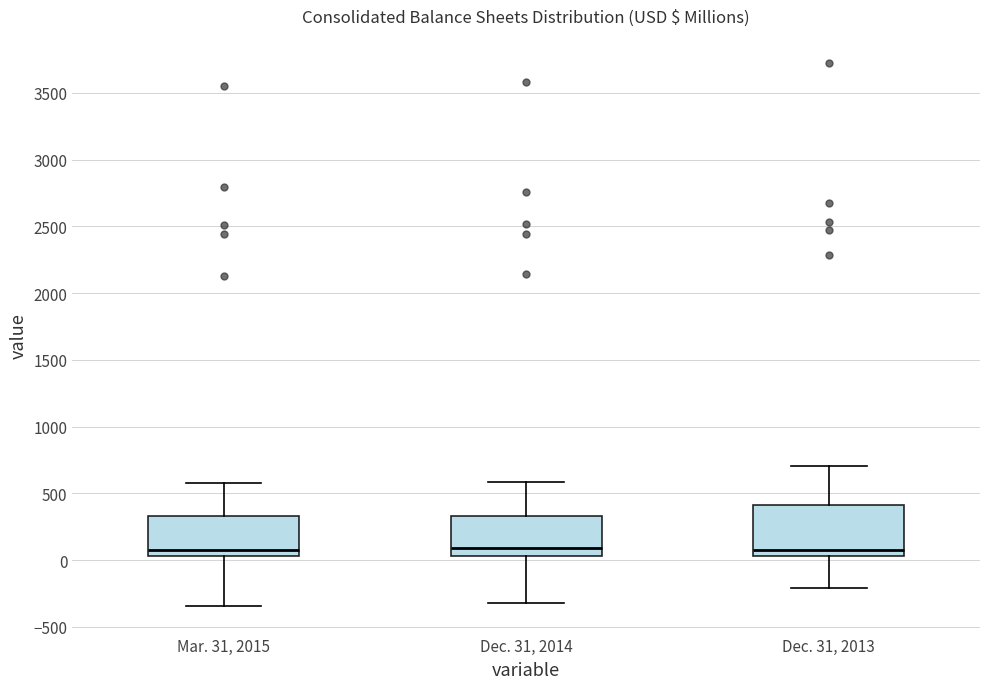

Reading left to right, read every box against the y-axis: the position of its median line, the range the box covers, and the ends of its whiskers. The values are not printed on the chart, so give them approximately, as read against the axis.

Mar. 31, 2015: median 50 (just above the box's lower edge), box 50 to 350, whiskers -350 to 600
Dec. 31, 2014: median 100, box 50 to 350, whiskers -300 to 600
Dec. 31, 2013: median 50 (just above the box's lower edge), box 50 to 400, whiskers -200 to 700